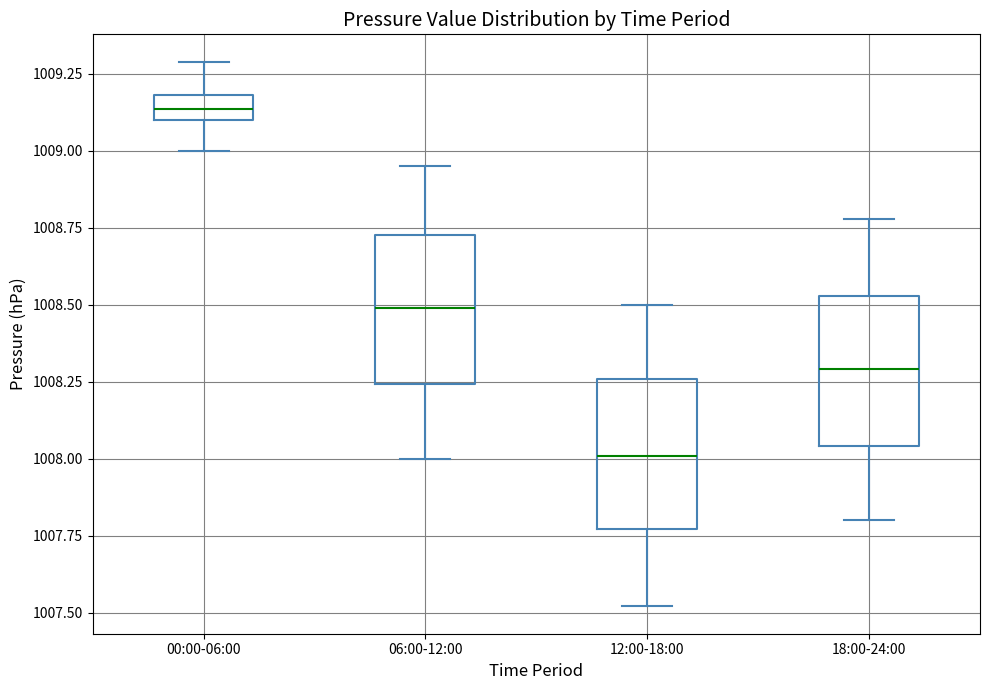

Reading left to right, transcribe this box plot: for each box, give where its median line is, the range the box spans, and where its two whiskers end, as read against the y-axis. The values are not printed on the chart, so give them approximately, as read against the axis.

00:00-06:00: median 1009.15, box 1009.10 to 1009.20, whiskers 1009.00 to 1009.30
06:00-12:00: median 1008.50, box 1008.25 to 1008.75, whiskers 1008.00 to 1008.95
12:00-18:00: median 1008.00, box 1007.75 to 1008.25, whiskers 1007.50 to 1008.50
18:00-24:00: median 1008.30, box 1008.05 to 1008.55, whiskers 1007.80 to 1008.80